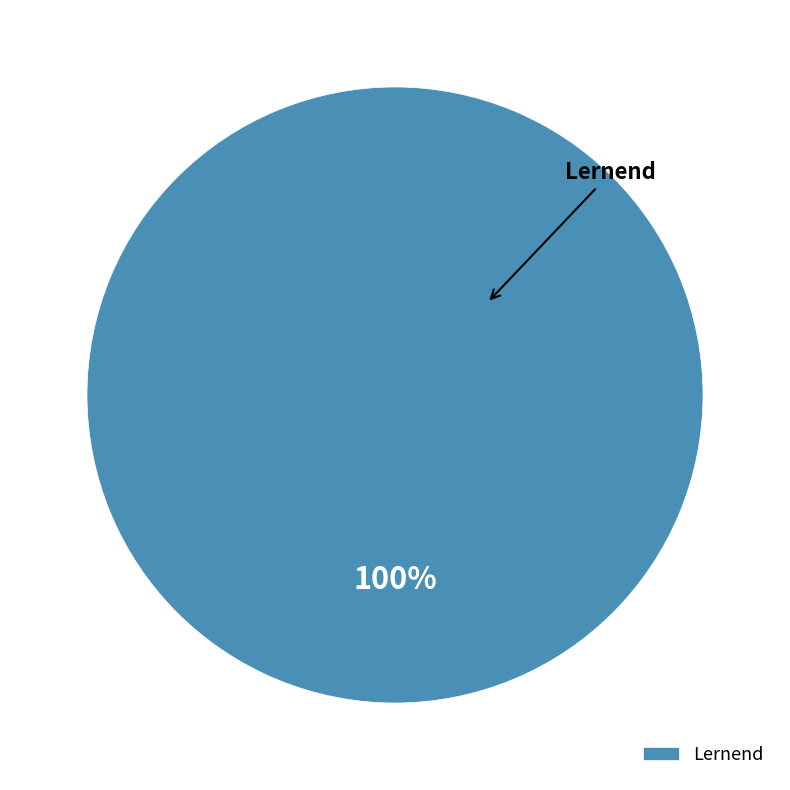

What percentage is the Lernend slice, to the nearest percent?

100%